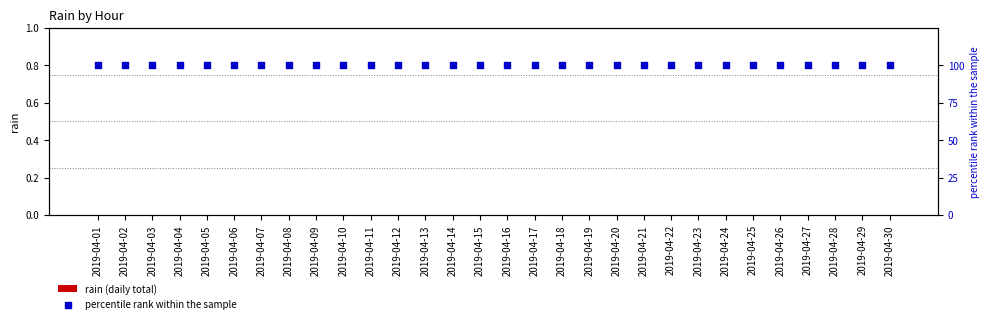

Is the value of rain (daily total) at 2019-04-12 greater than the value of percentile rank within the sample at 2019-04-01?

No